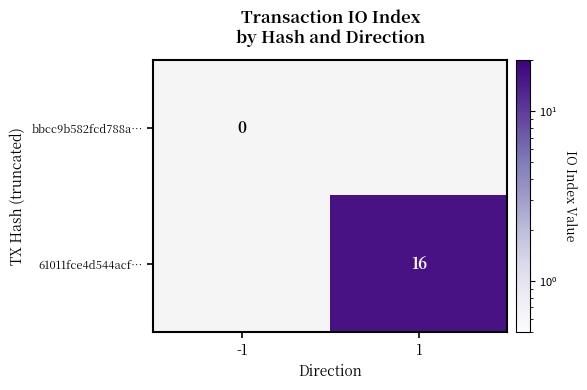

Which label corresponds to the smallest value in the chart?

-1